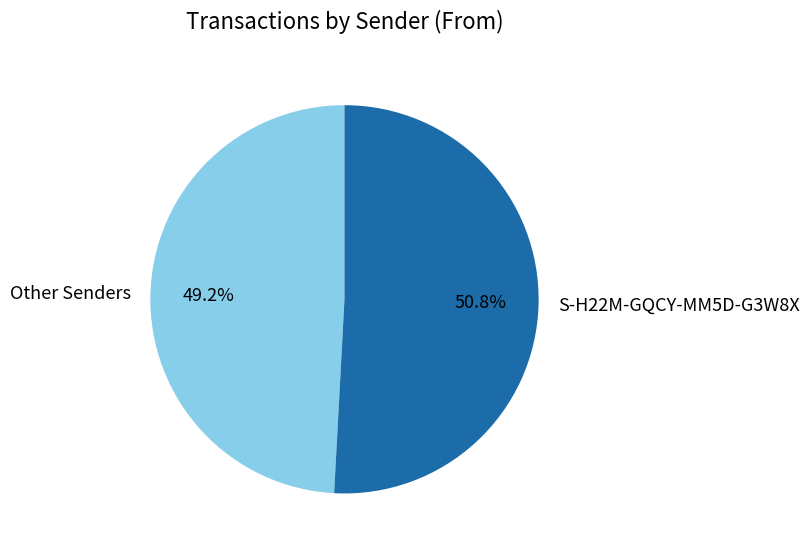

Rank the categories by value from lowest to highest.

Other Senders, S-H22M-GQCY-MM5D-G3W8X